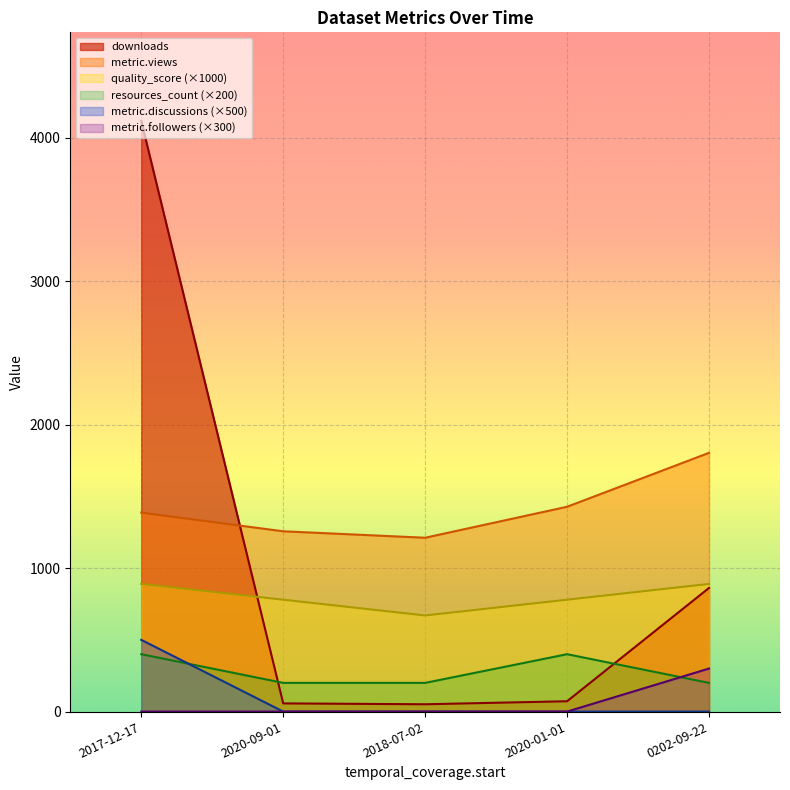

Does the chart display data point markers on the line(s)?

No